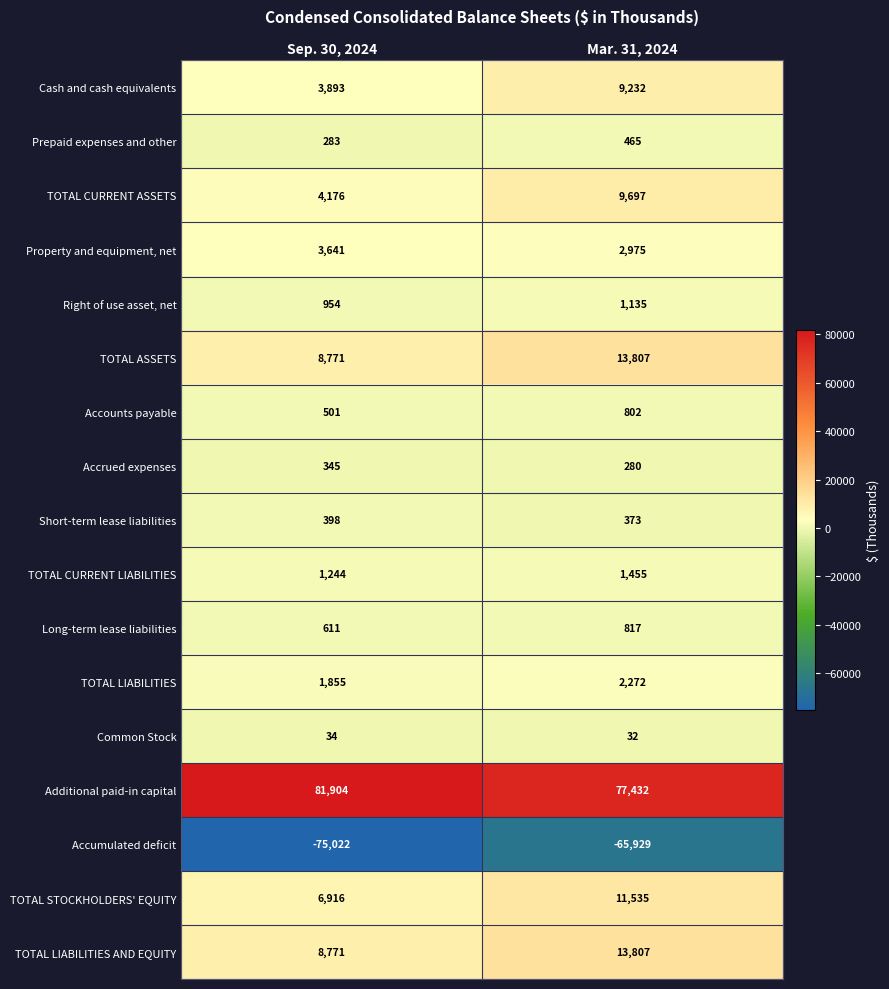

Which series has the largest total across all categories?

Additional paid-in capital